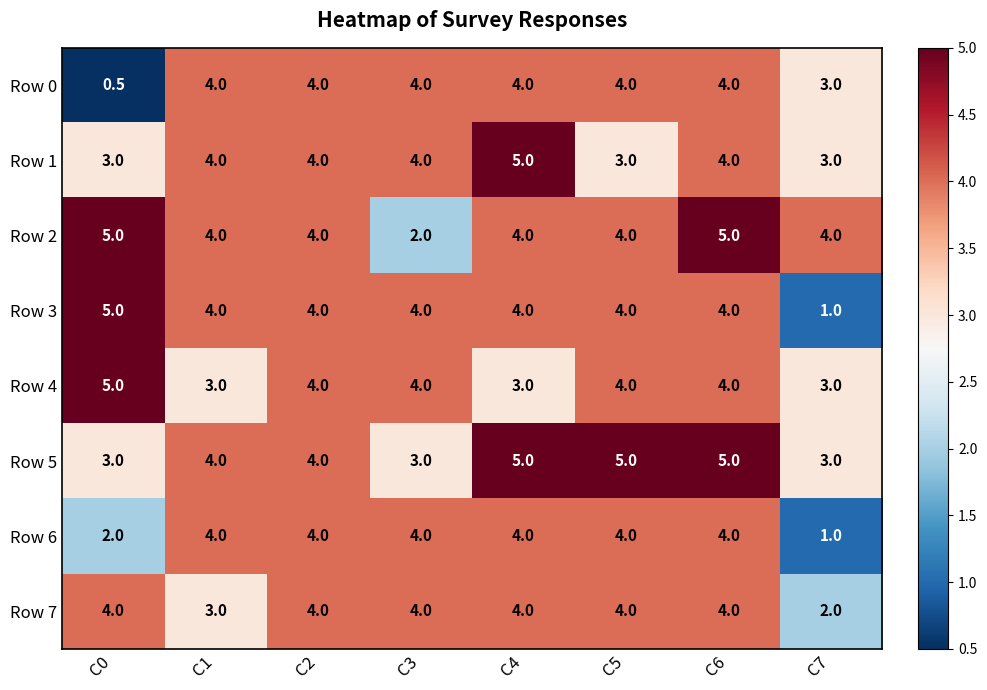

At which category does the chart reach its minimum across all series?

C0